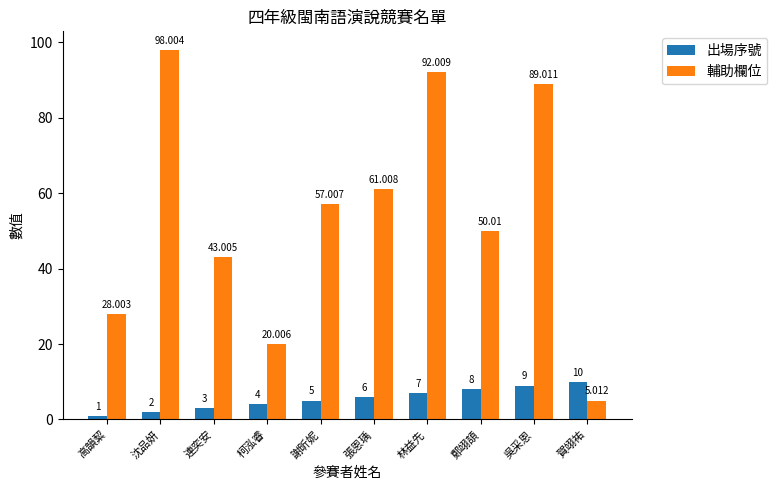

At which category is the sum across all series the highest?

沈品妍